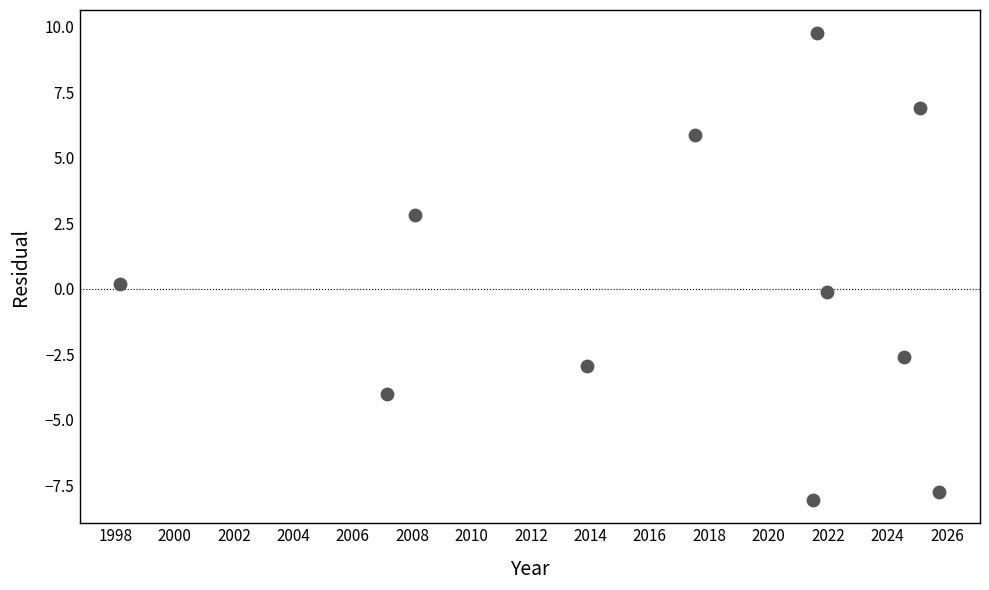

What is the average X value?

2016.8